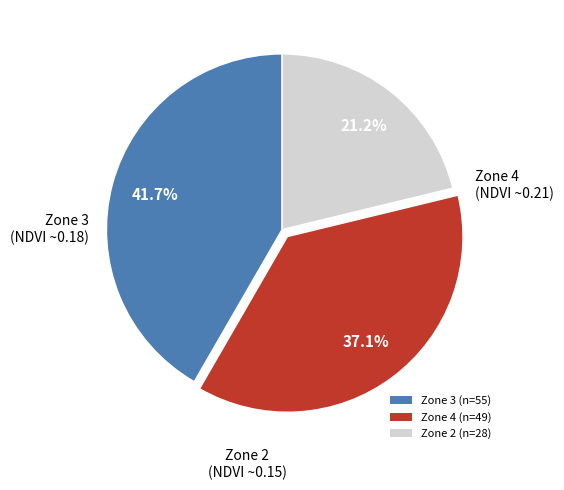

Is the sum of Zone 2 and Zone 4 greater than half?

Yes